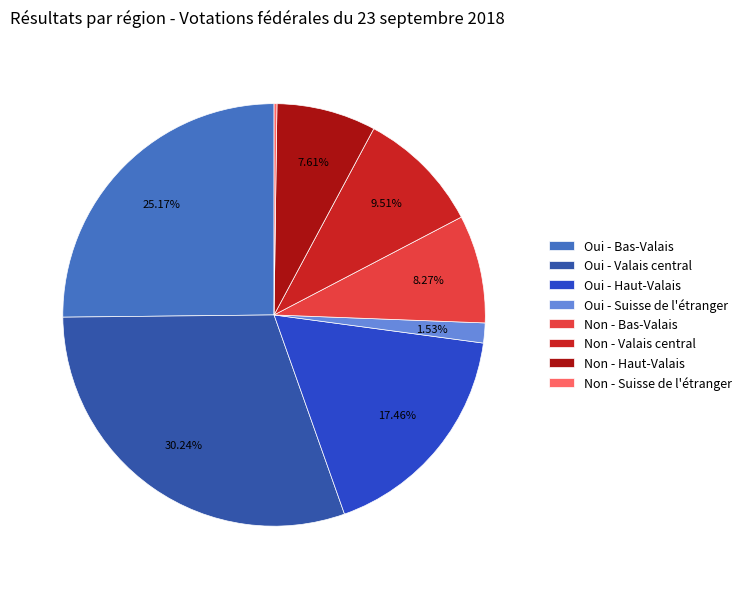

Which slice is the largest?

Oui - Valais central